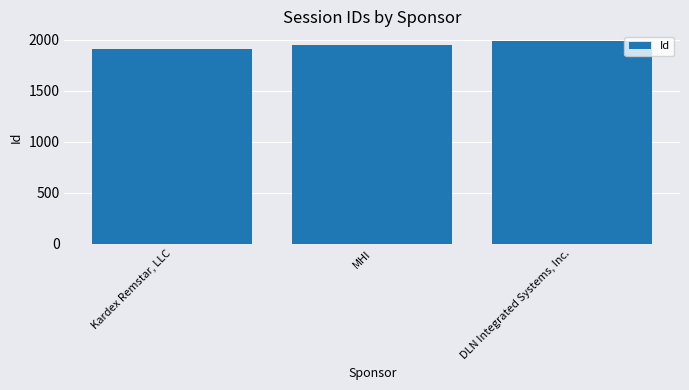

What position from the left is Kardex Remstar, LLC?

1